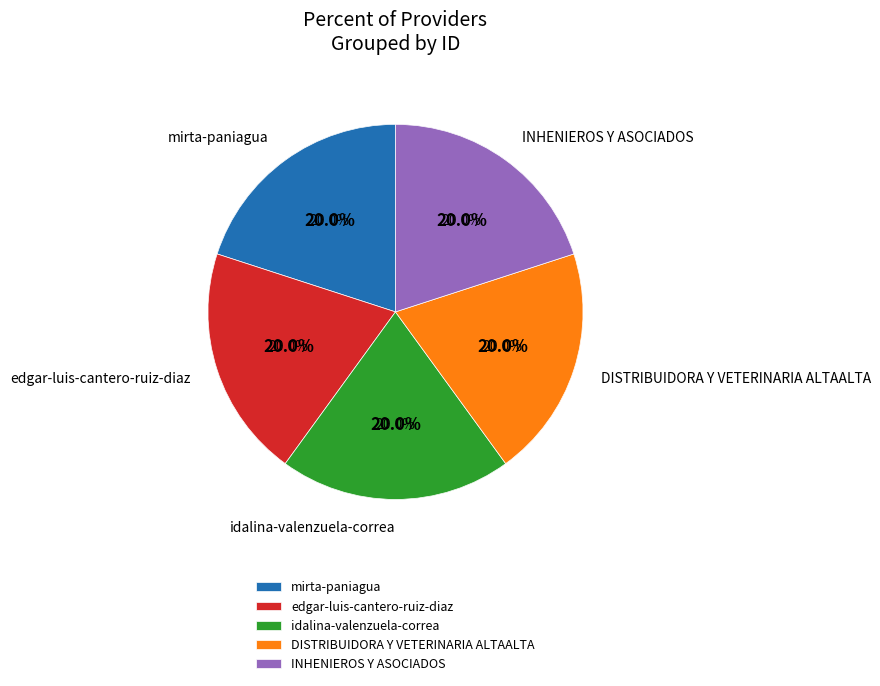

Combined, do mirta-paniagua and INHENIEROS Y ASOCIADOS account for over 50%?

No